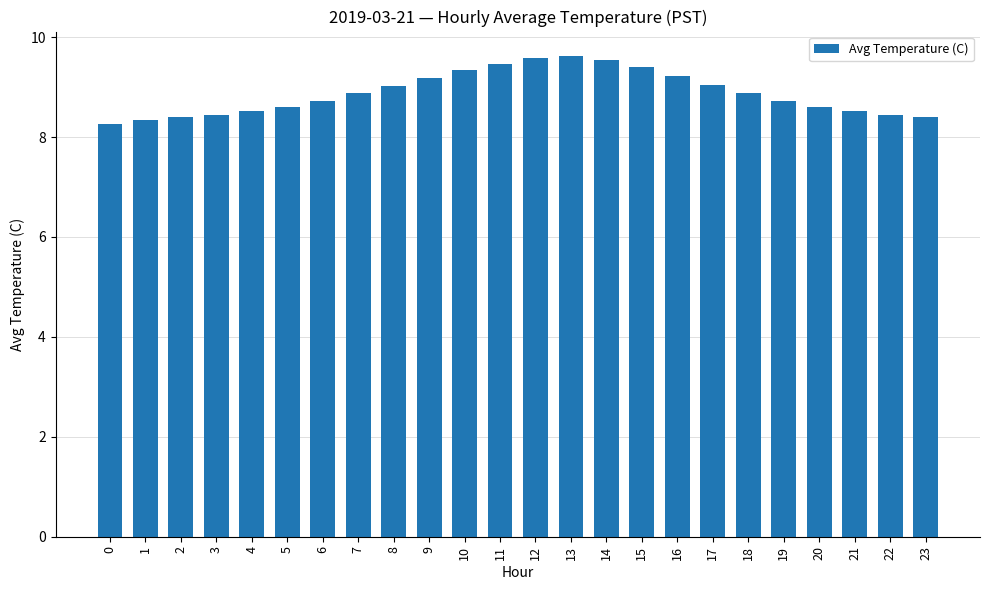

The chart shows a value of 1.9 at 9. True or false?

False